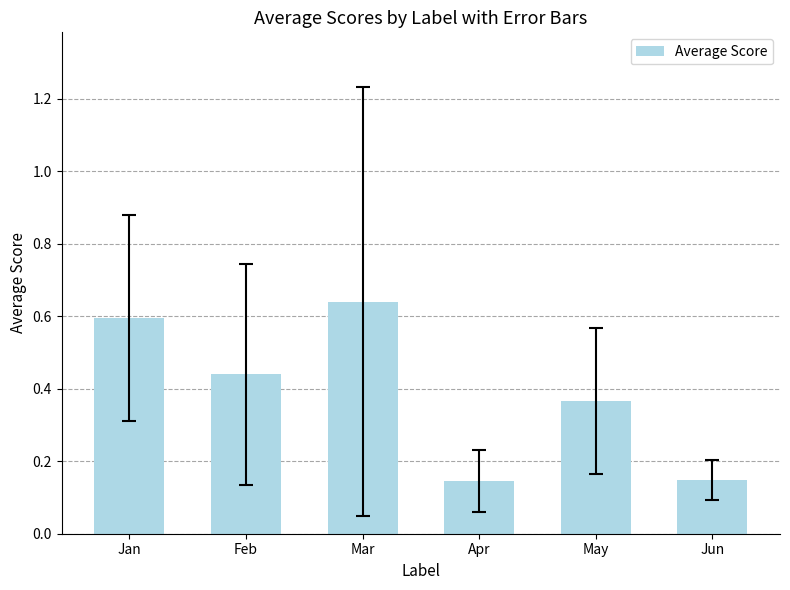

How many values are between 0 and 1?

6